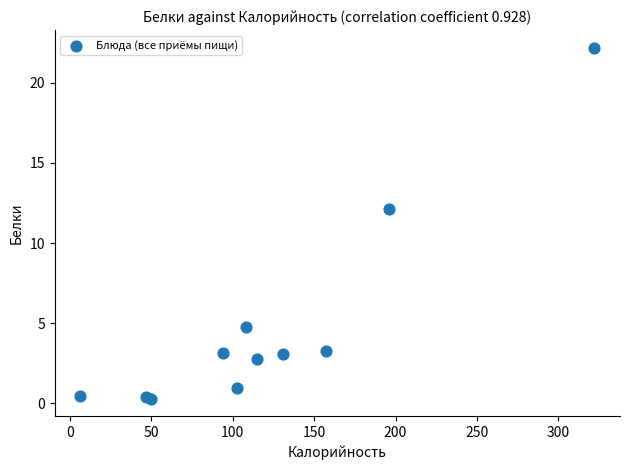

What Y value in the scatter plot is closest to 11?

12.1